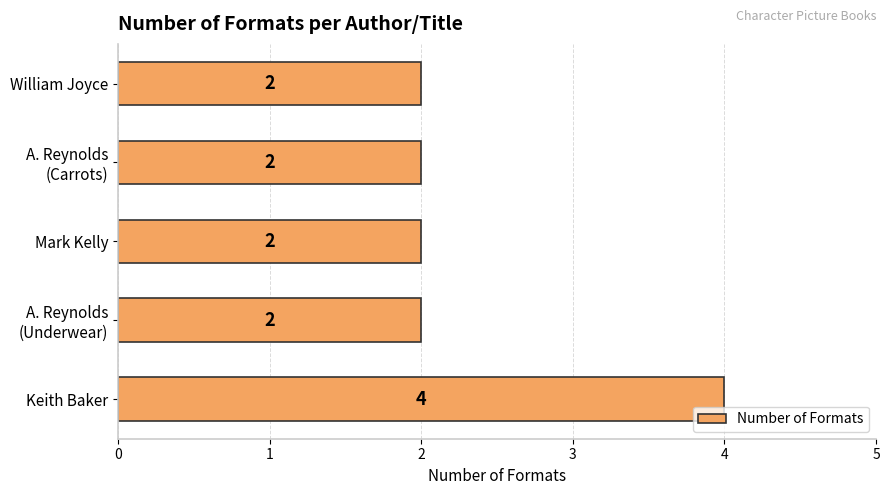

Which label corresponds to the largest value in the chart?

Keith Baker